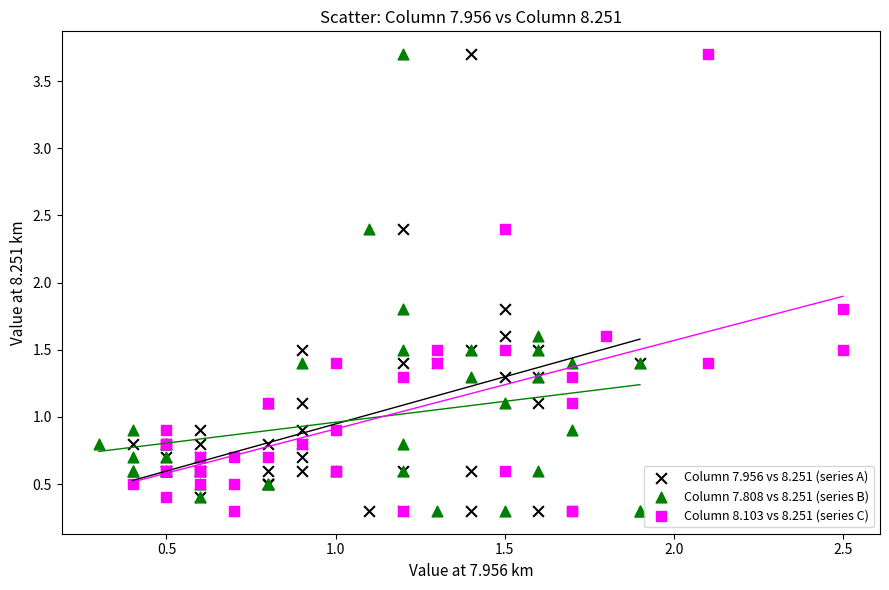

What are all the series names shown in the legend?

Column 7.956 vs 8.251 (series A), Column 7.808 vs 8.251 (series B), Column 8.103 vs 8.251 (series C)